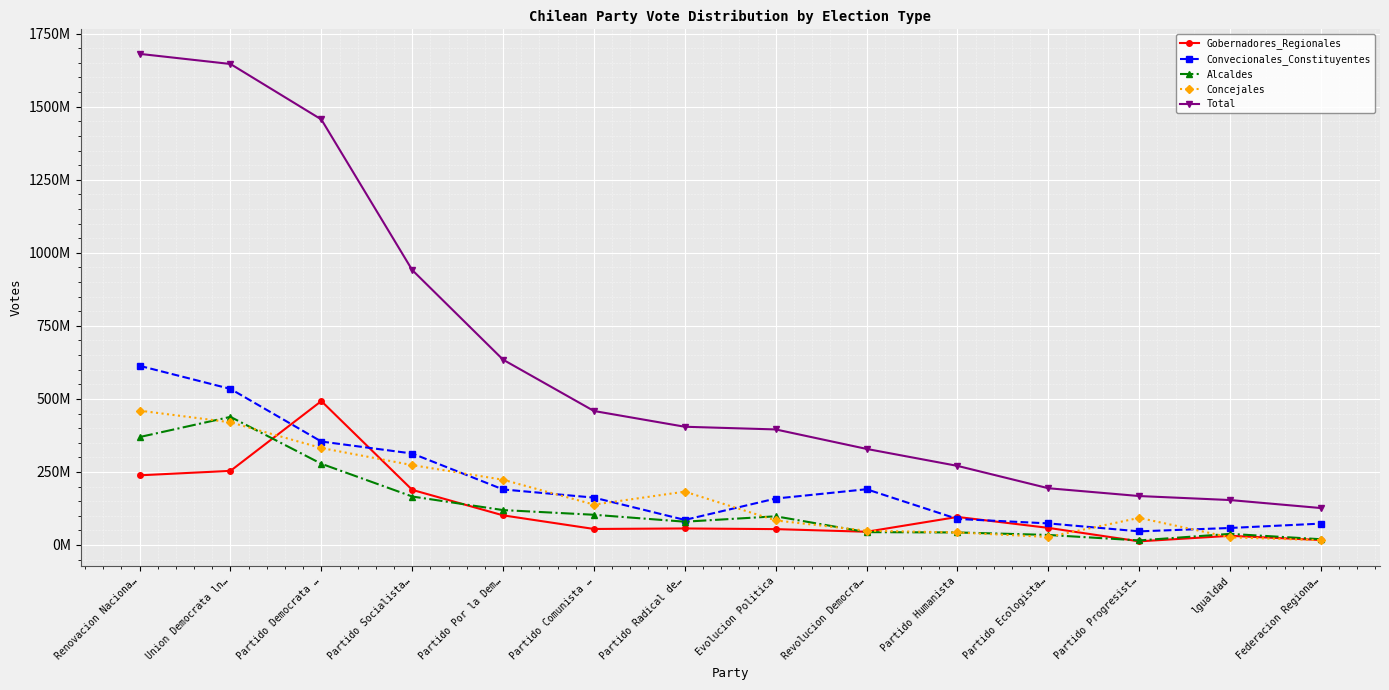

Which category has the lowest value in the Total series?

Federacion Regiona…